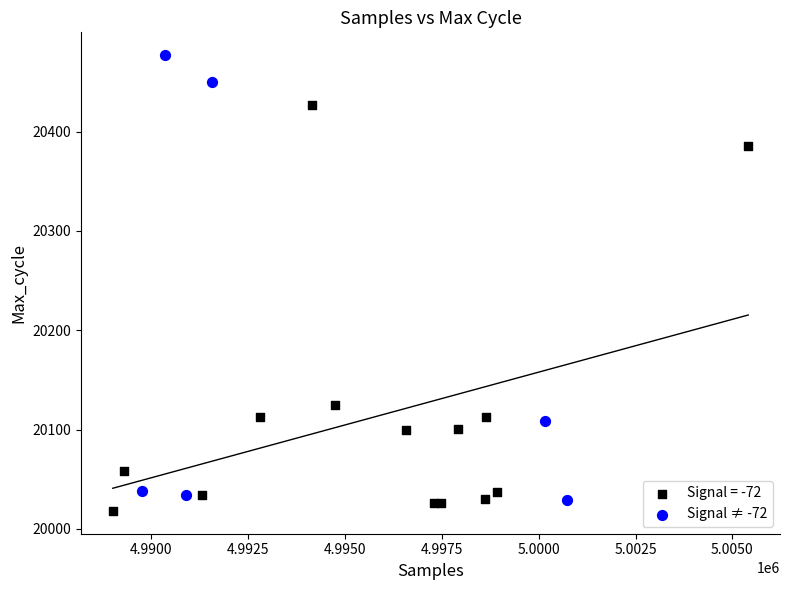

Which series has the largest Y range (max minus min)?

Signal ≠ -72